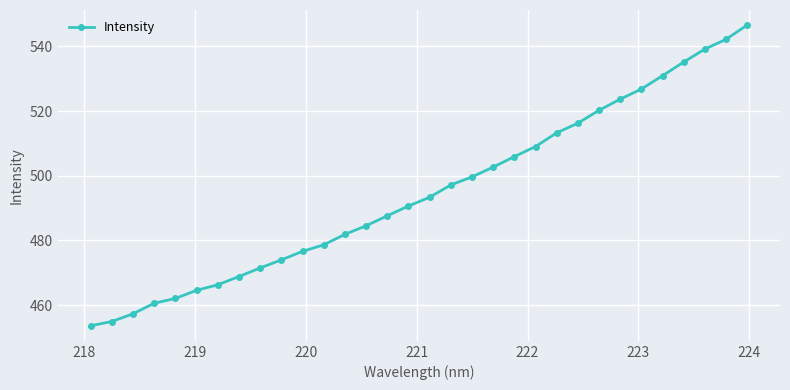

What is the minimum value shown in the chart?

453.6